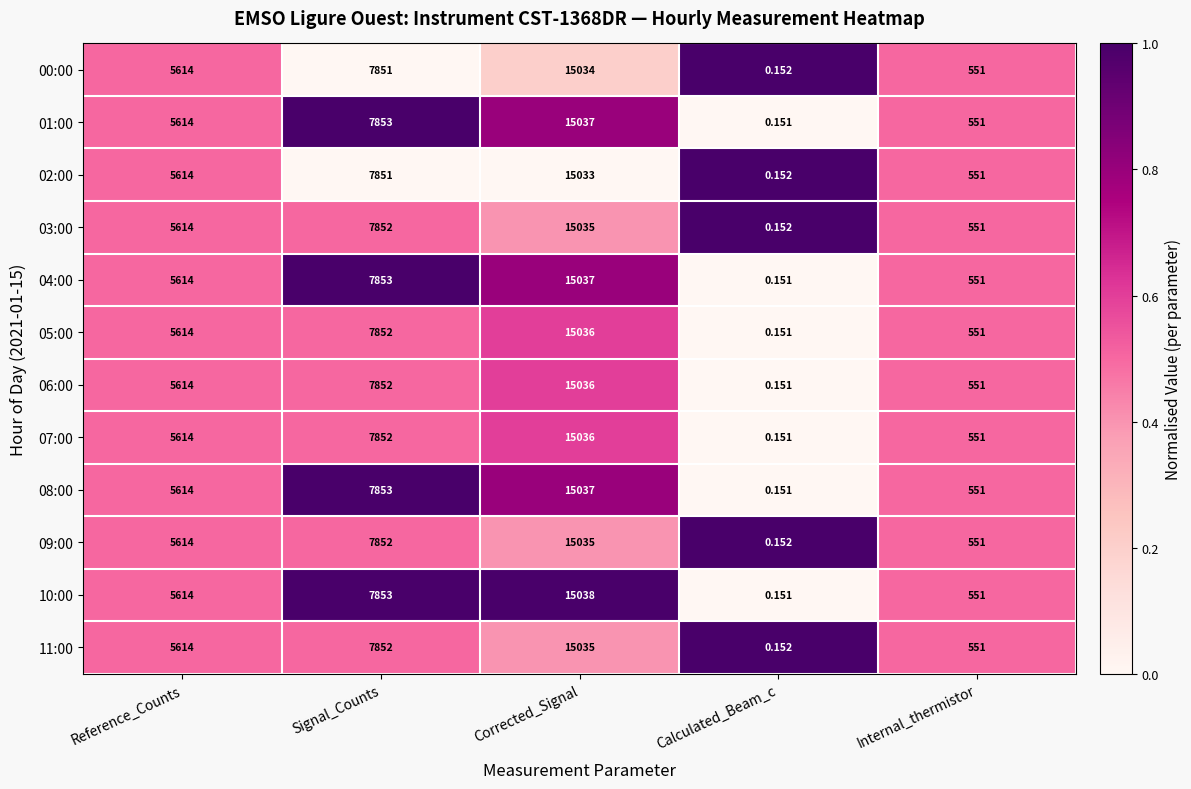

Is the value of 09:00 at Signal_Counts greater than the value of 04:00 at Reference_Counts?

Yes